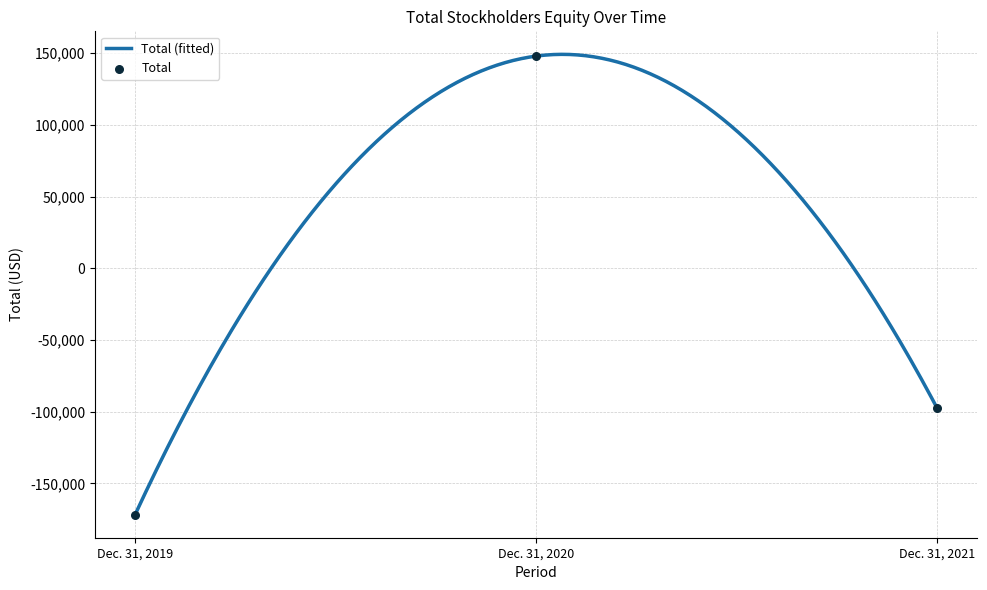

Between Dec. 31, 2020 and Dec. 31, 2021, which is larger?

Dec. 31, 2020